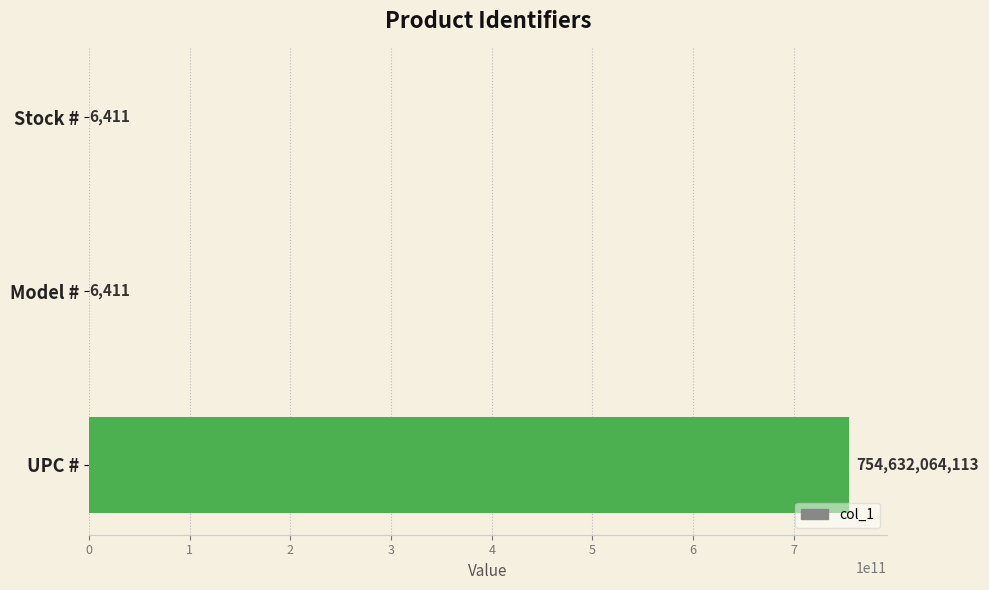

What is the maximum value shown in the chart?

754632064113